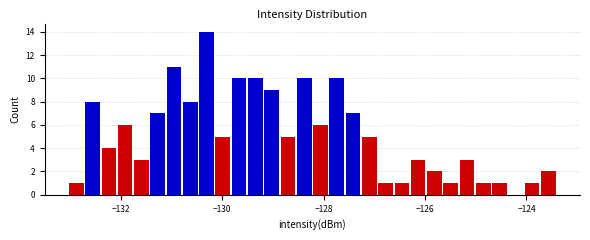

Around what value on the x-axis is the tallest bar? Give the approximate position of its centre, as read against the axis.

-130.4